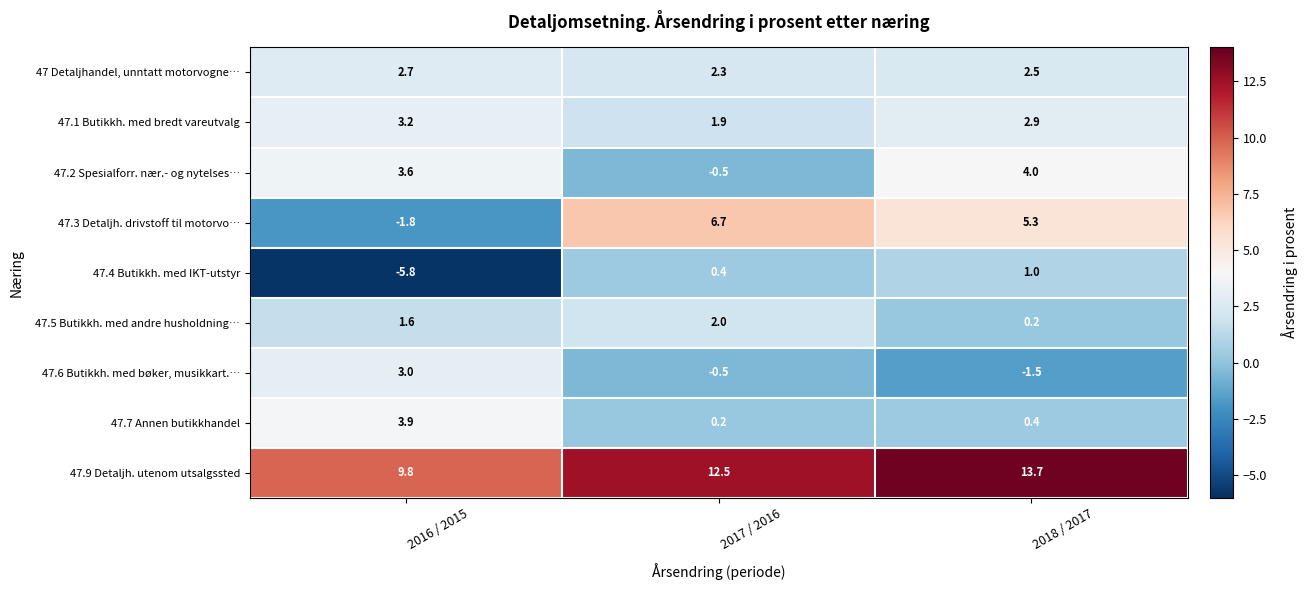

What is the total value across all series at 2016 / 2015?

20.2